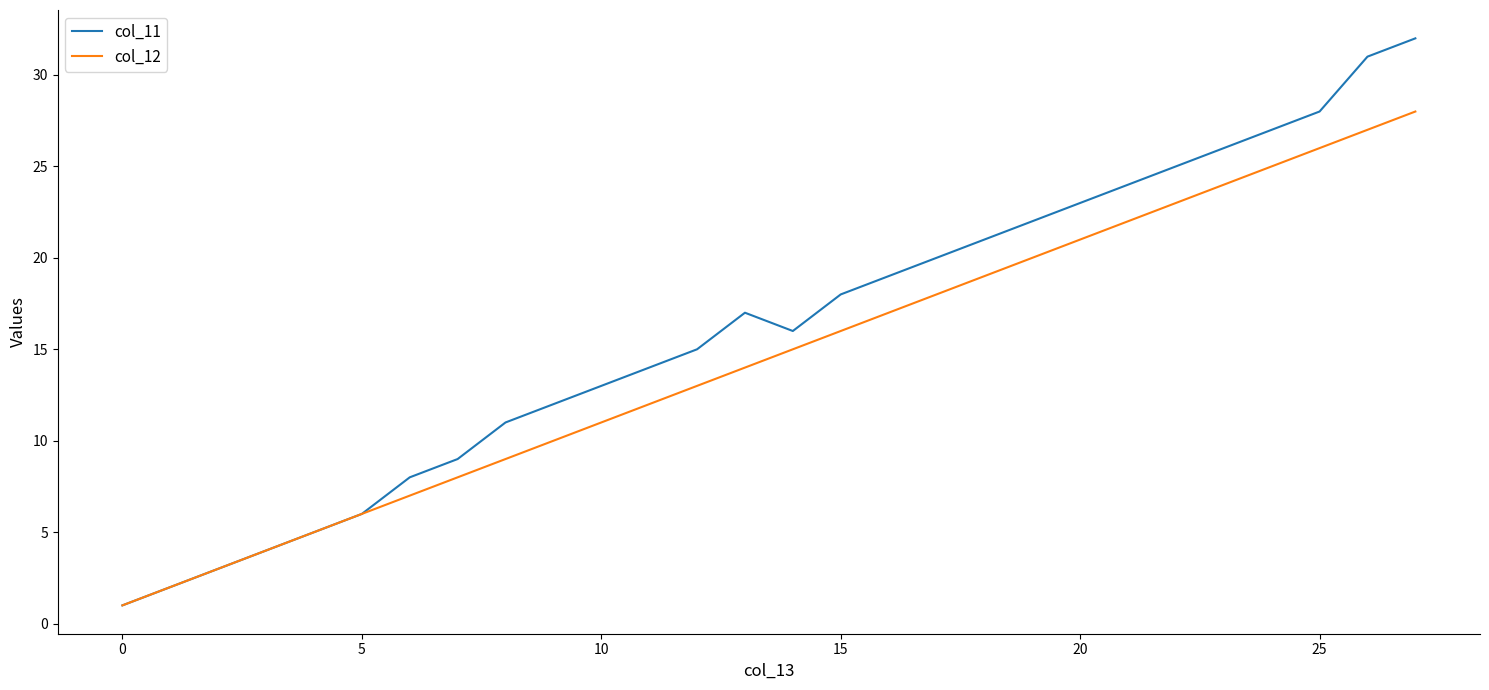

List the series in order of their peak value, highest first.

col_11, col_12